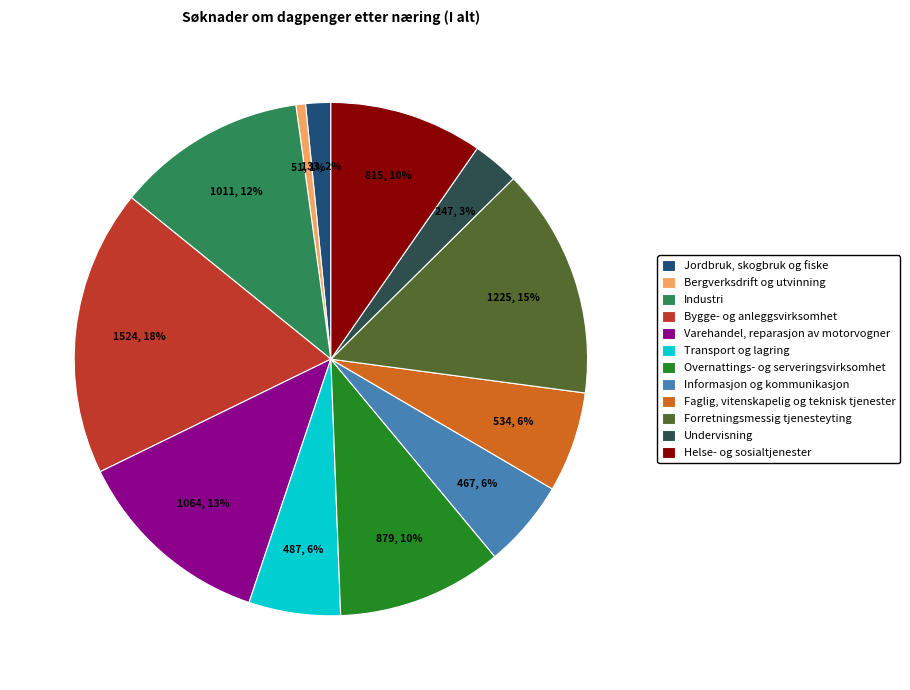

Which has a higher value, Undervisning or Bygge- og anleggsvirksomhet?

Bygge- og anleggsvirksomhet